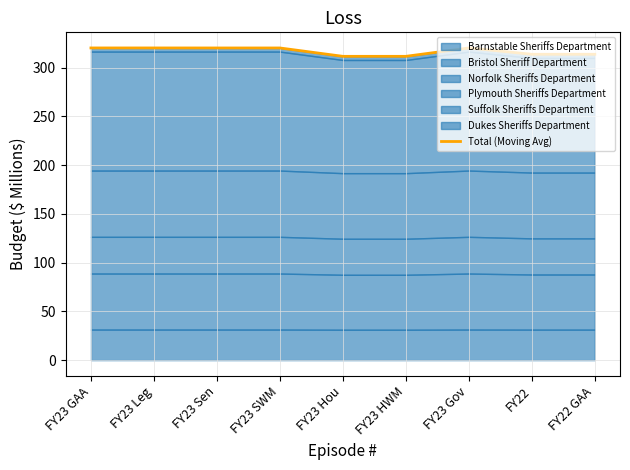

What is the difference between the values at FY22 GAA and FY23 Sen?

6.5